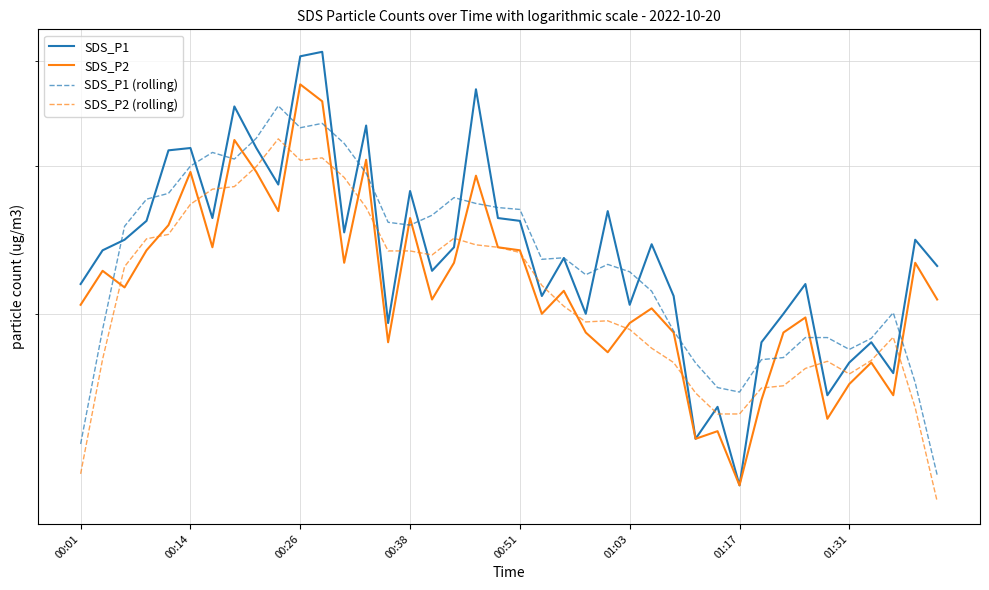

At which label is SDS_P2 closest to 2?

21